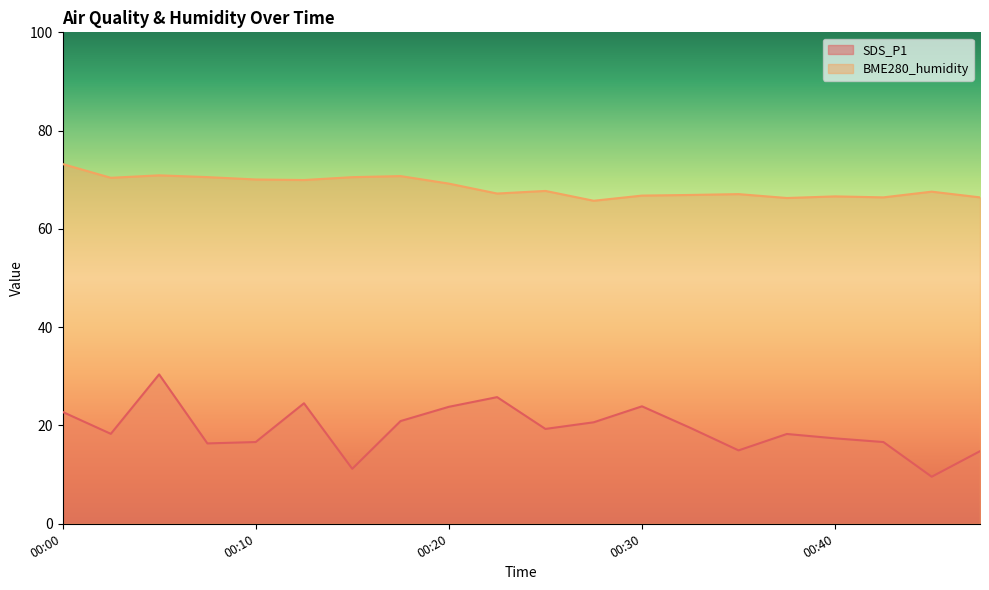

Rank the categories by BME280_humidity value from lowest to highest.

00:28, 00:37, 00:42, 00:47, 00:40, 00:30, 00:32, 00:35, 00:23, 00:45, 00:25, 00:20, 00:13, 00:10, 00:03, 00:15, 00:08, 00:18, 00:05, 00:00